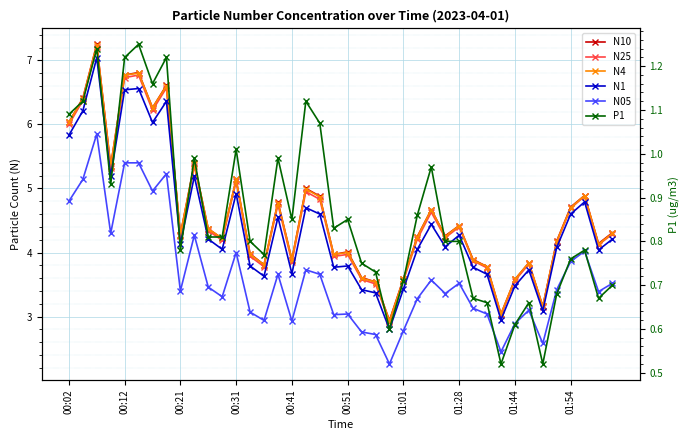

Which series has the largest total across all categories?

N10